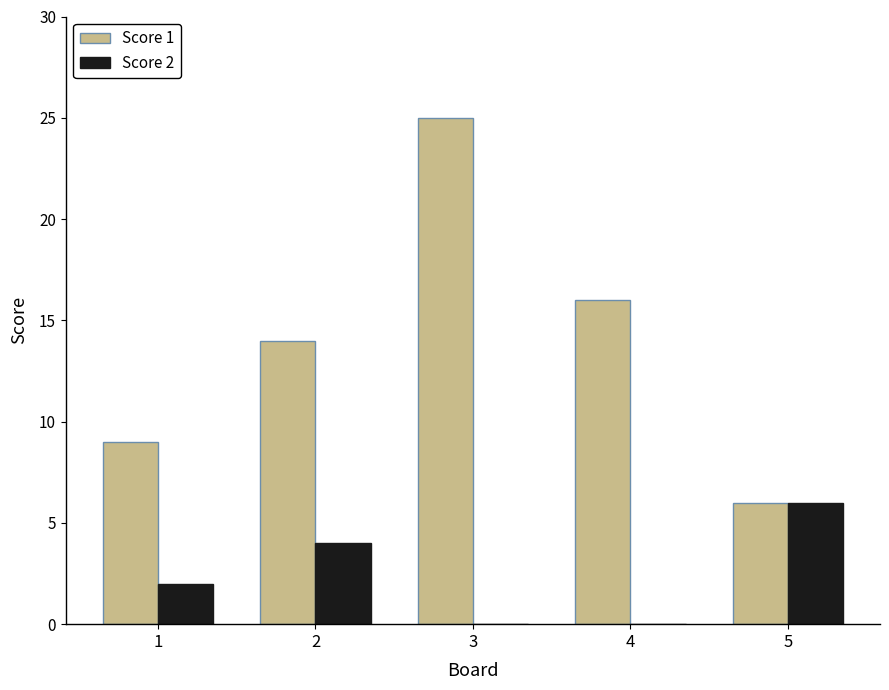

Which series changed the most between 2 and 5?

Score 1